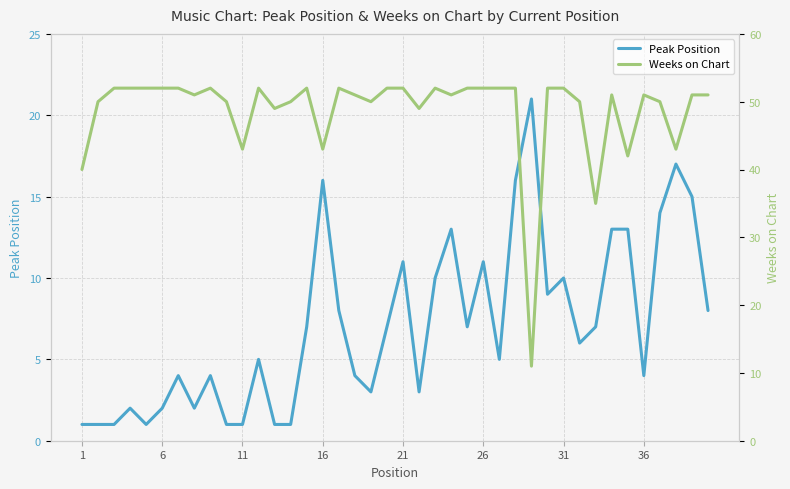

Does the chart have visible grid lines?

Yes